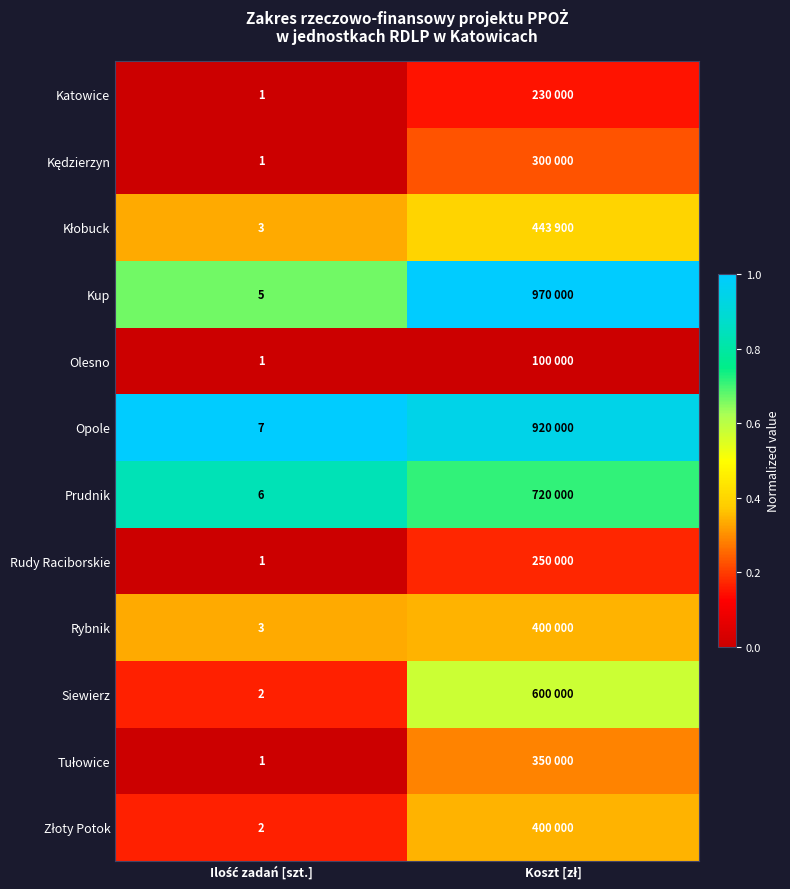

Rank the series by their maximum value, from lowest to highest.

Olesno, Katowice, Rudy Raciborskie, Kędzierzyn, Tułowice, Rybnik, Złoty Potok, Kłobuck, Siewierz, Prudnik, Opole, Kup